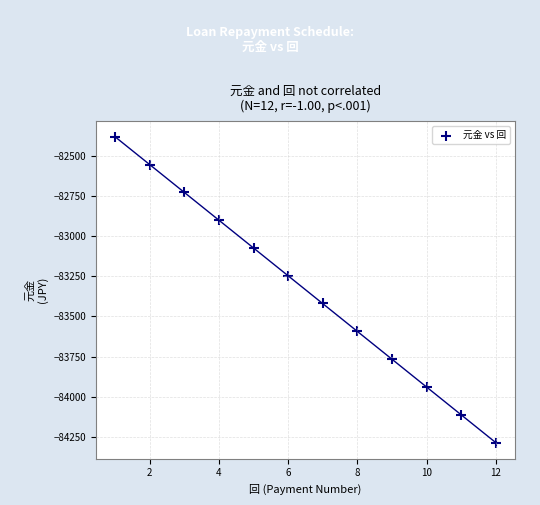

What is the average X value?

6.5